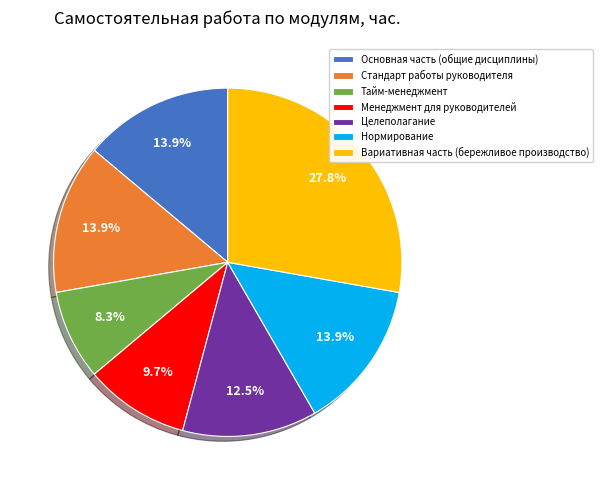

Between Тайм-менеджмент and Нормирование, which is larger?

Нормирование